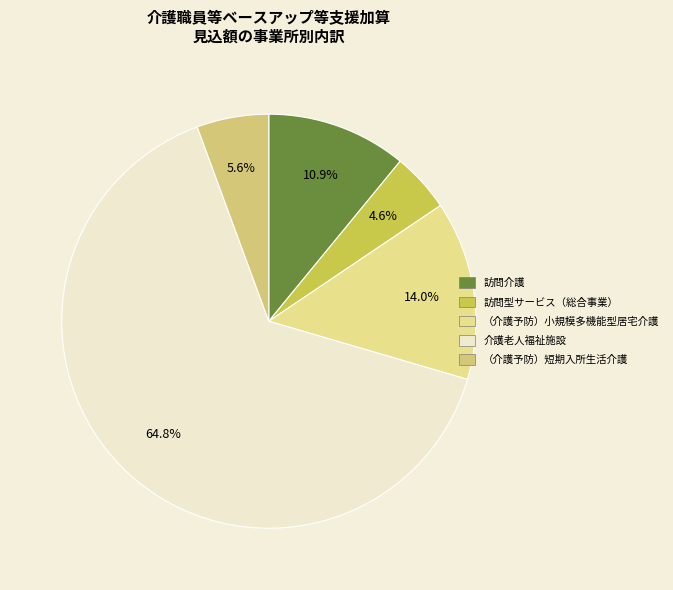

Count the number of slices in the pie.

5